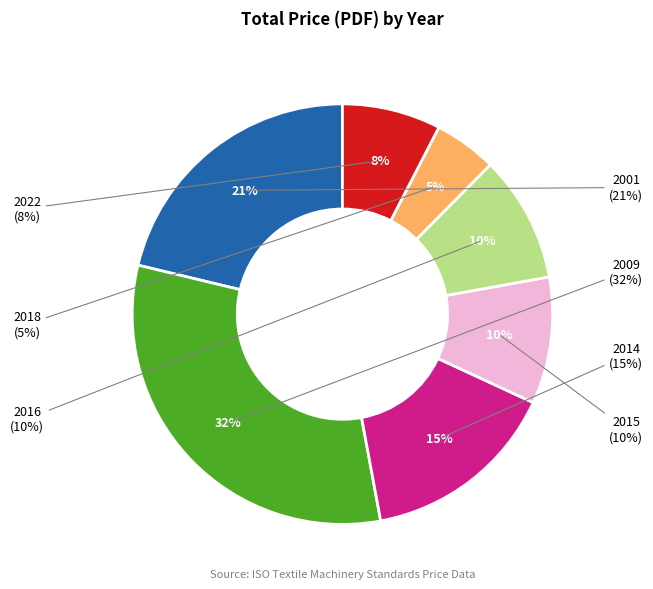

What is the change in value from 2015 to 2022?

-43